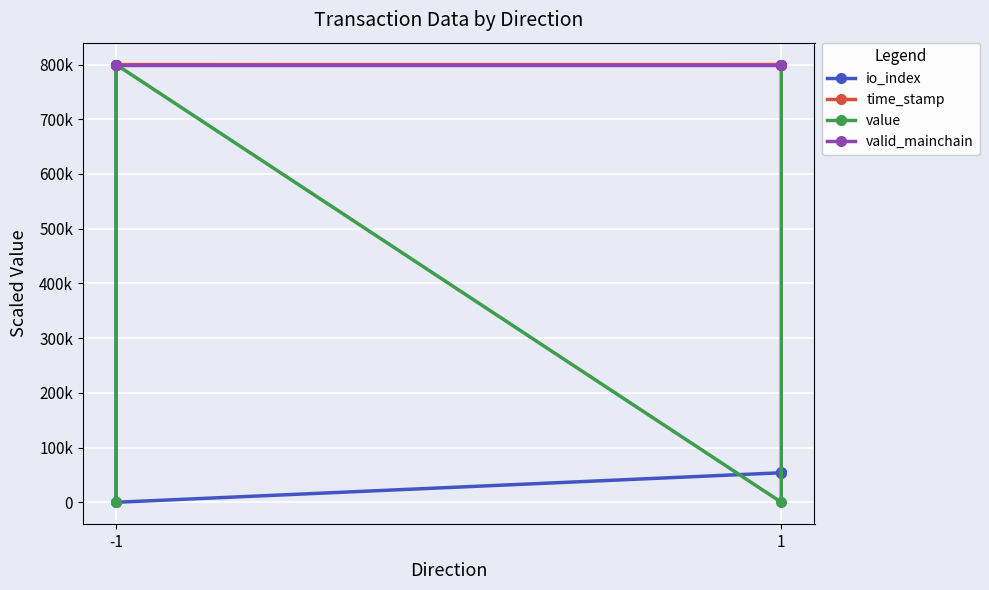

Is the value of value at -1 greater than the value of valid_mainchain at 1?

No